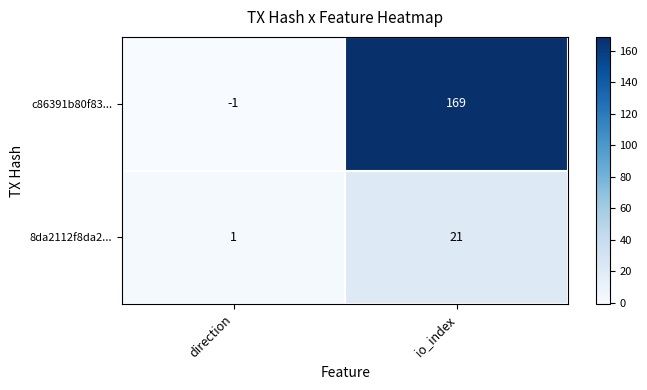

Which series changed the most between direction and io_index?

c86391b80f83...